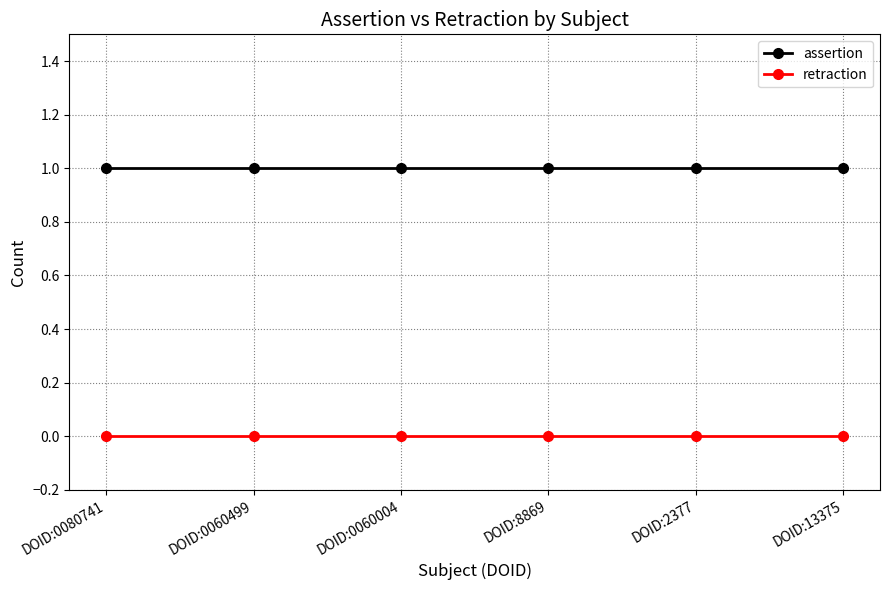

Reading left to right, what are all the values shown in this chart?

assertion: DOID:0080741=1	DOID:0060499=1	DOID:0060004=1	DOID:8869=1	DOID:2377=1	DOID:13375=1
retraction: DOID:0080741=0	DOID:0060499=0	DOID:0060004=0	DOID:8869=0	DOID:2377=0	DOID:13375=0